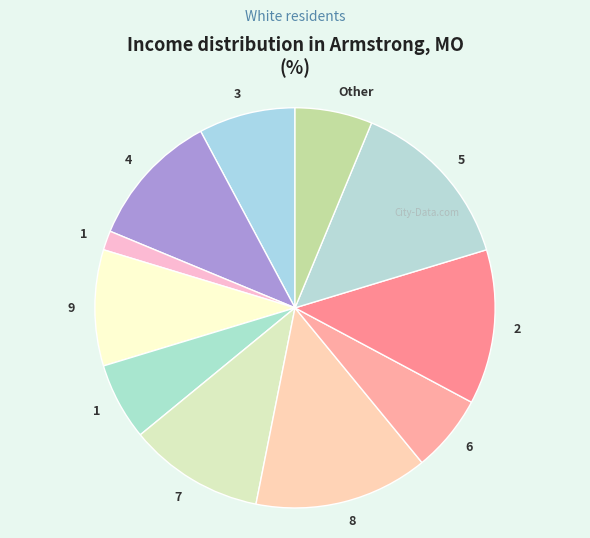

How many slices are in this pie chart?

11